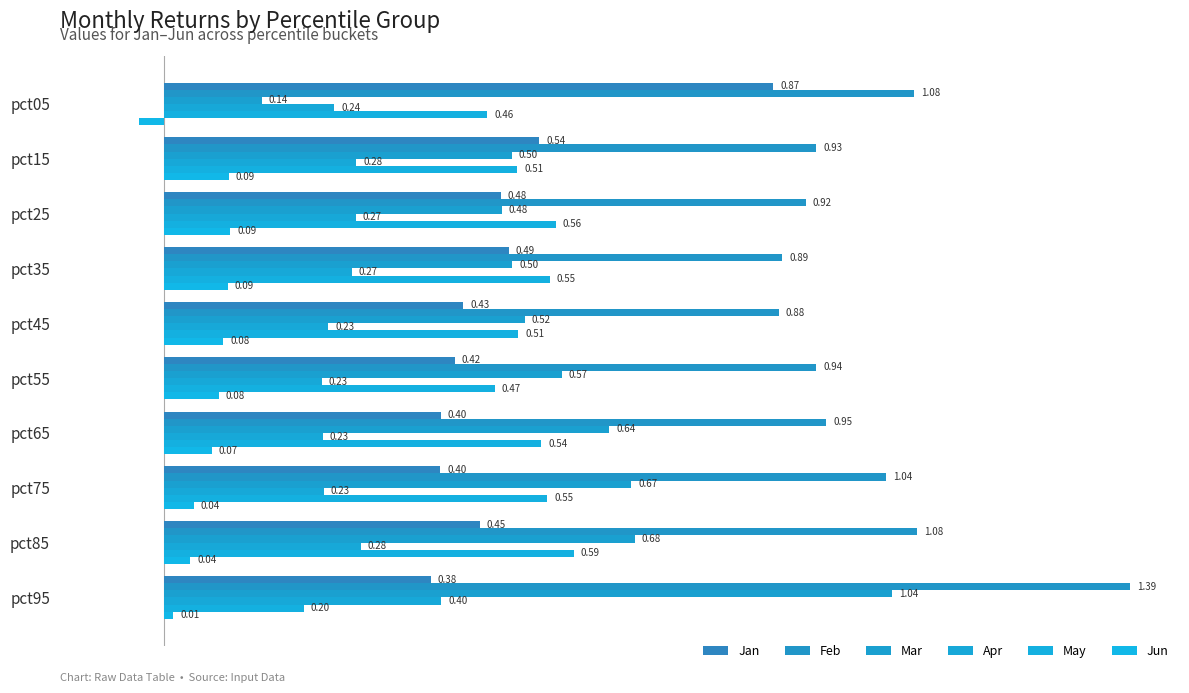

How many bars are there in each group?

6